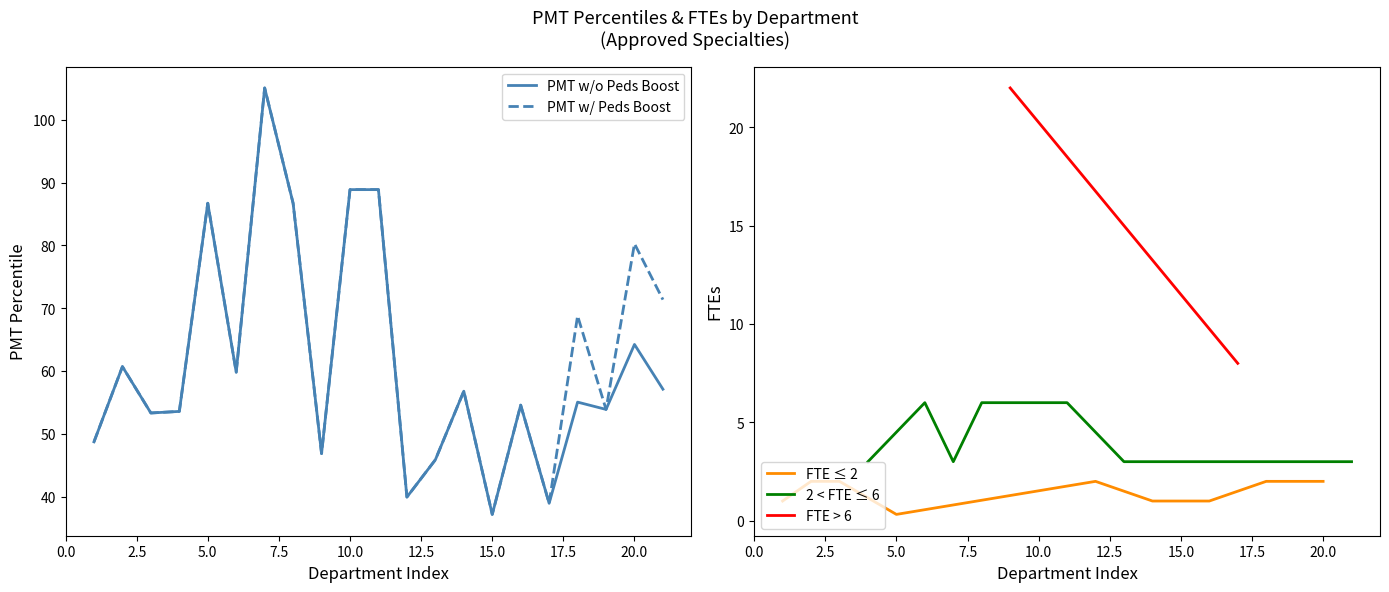

Which series changed the most between Med and Peds?

PMT w/ Peds Boost